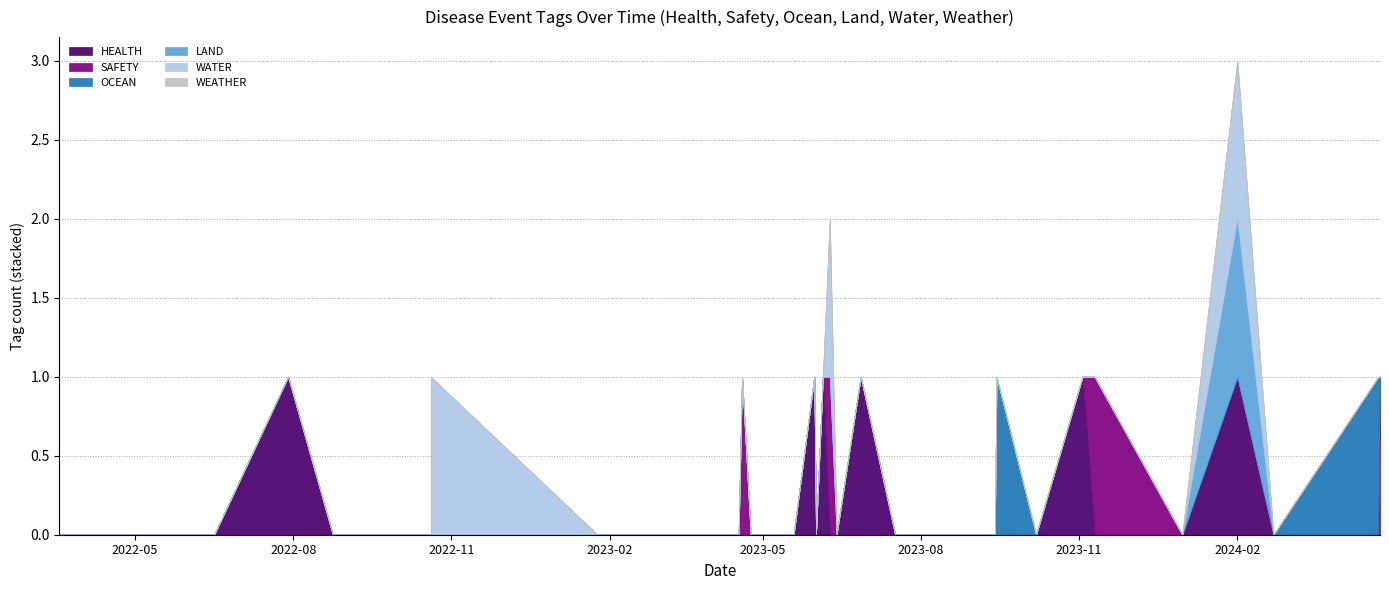

How many LAND values are between 0 and 1?

39